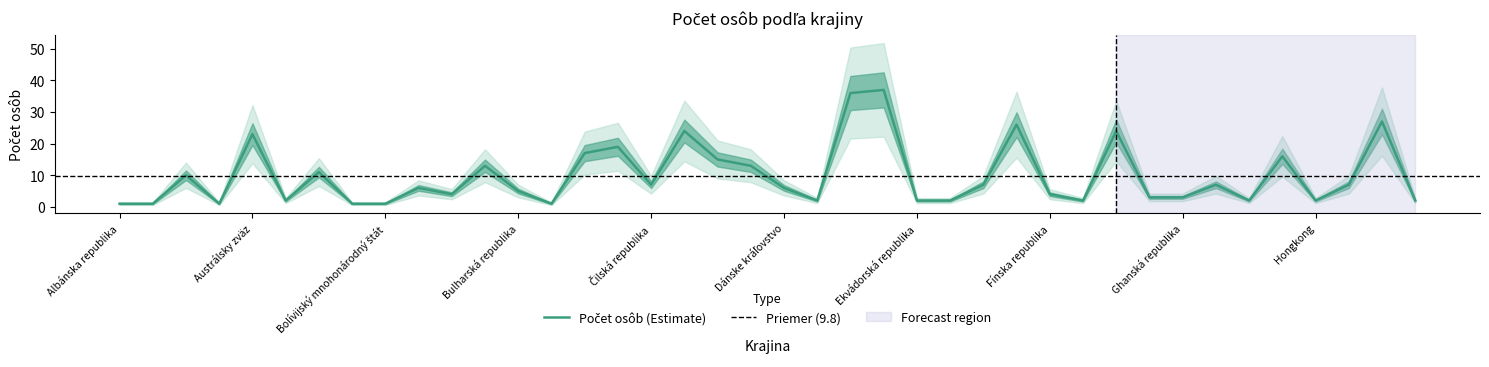

Does the chart display data point markers on the line(s)?

No